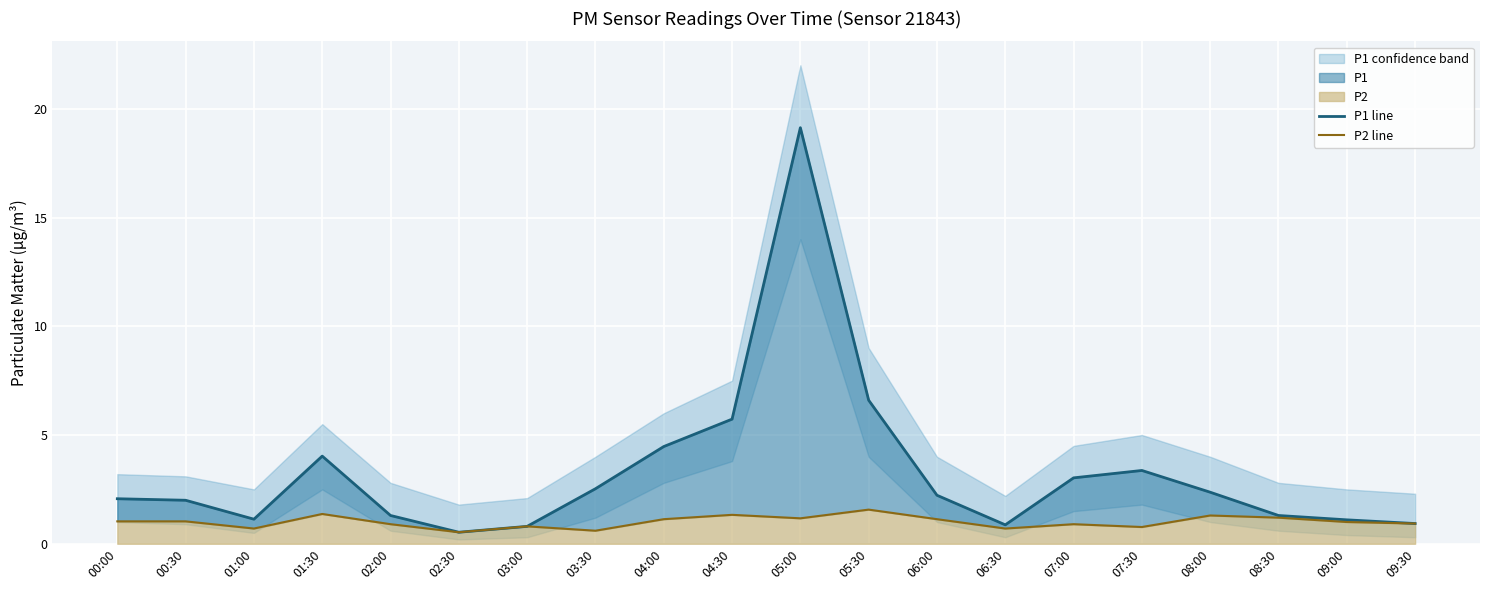

At which category does the chart reach its minimum across all series?

02:30